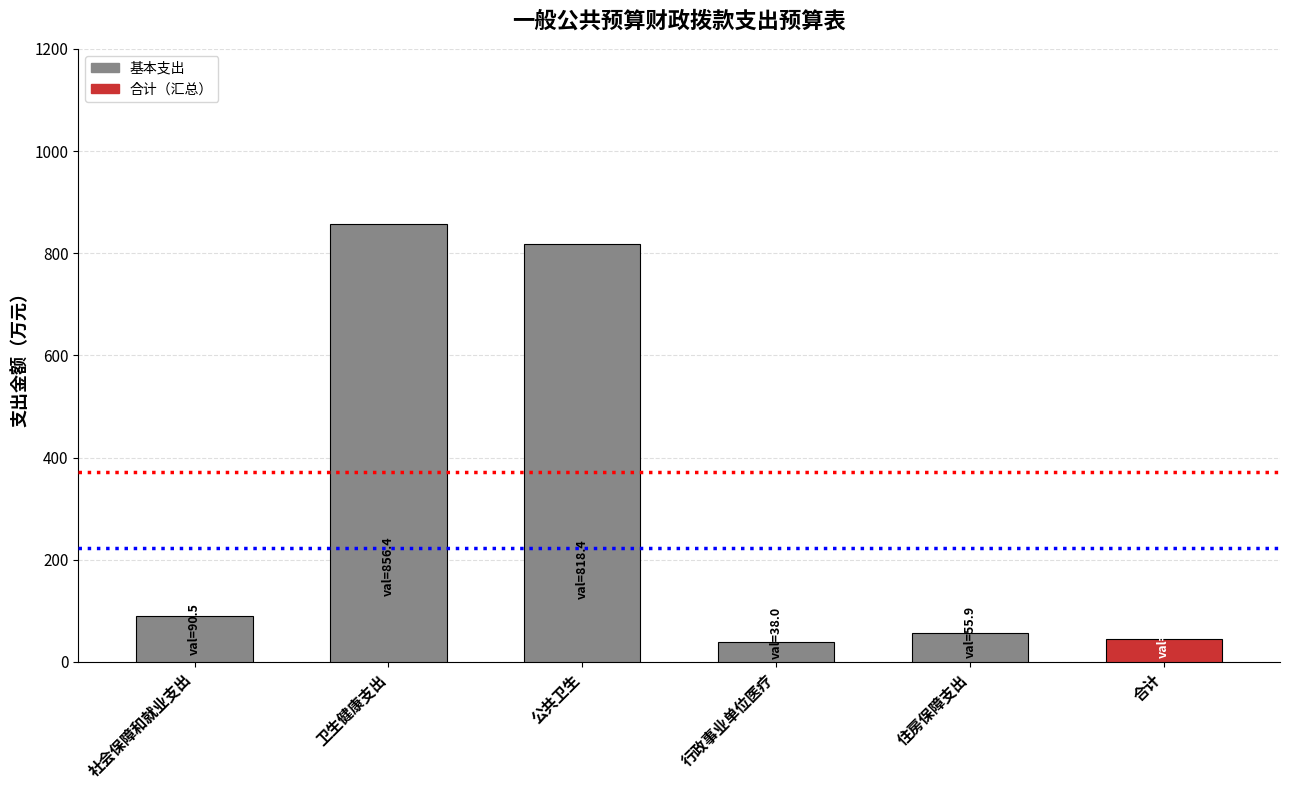

Count the number of data series in this chart.

1